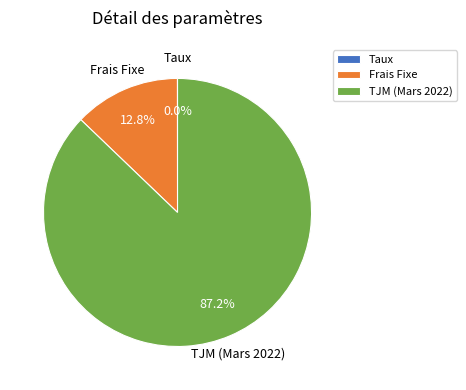

Which category has the biggest portion of the pie?

TJM (Mars 2022)